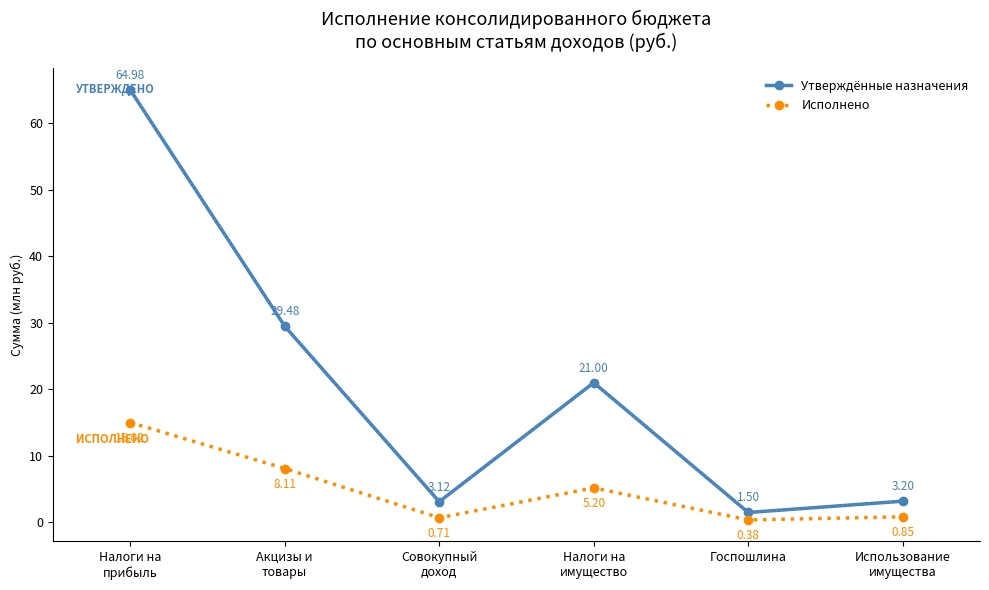

Where does the Утверждённые назначения series first go above 21?

Налоги на
прибыль